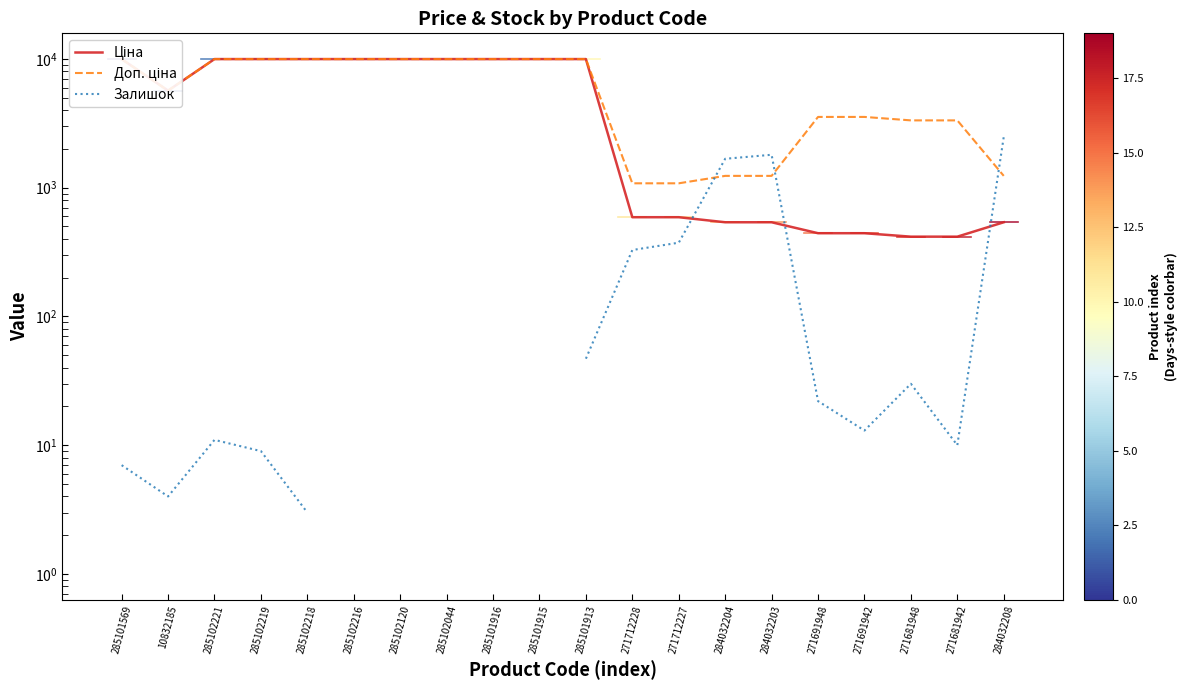

List the labels in order of Залишок value, largest first.

285102216, 285102120, 285101916, 285101915, 284032208, 284032203, 284032204, 271712227, 271712228, 285101913, 271681948, 271691948, 271691942, 285102221, 271681942, 285102219, 285101569, 10832185, 285102218, 285102044